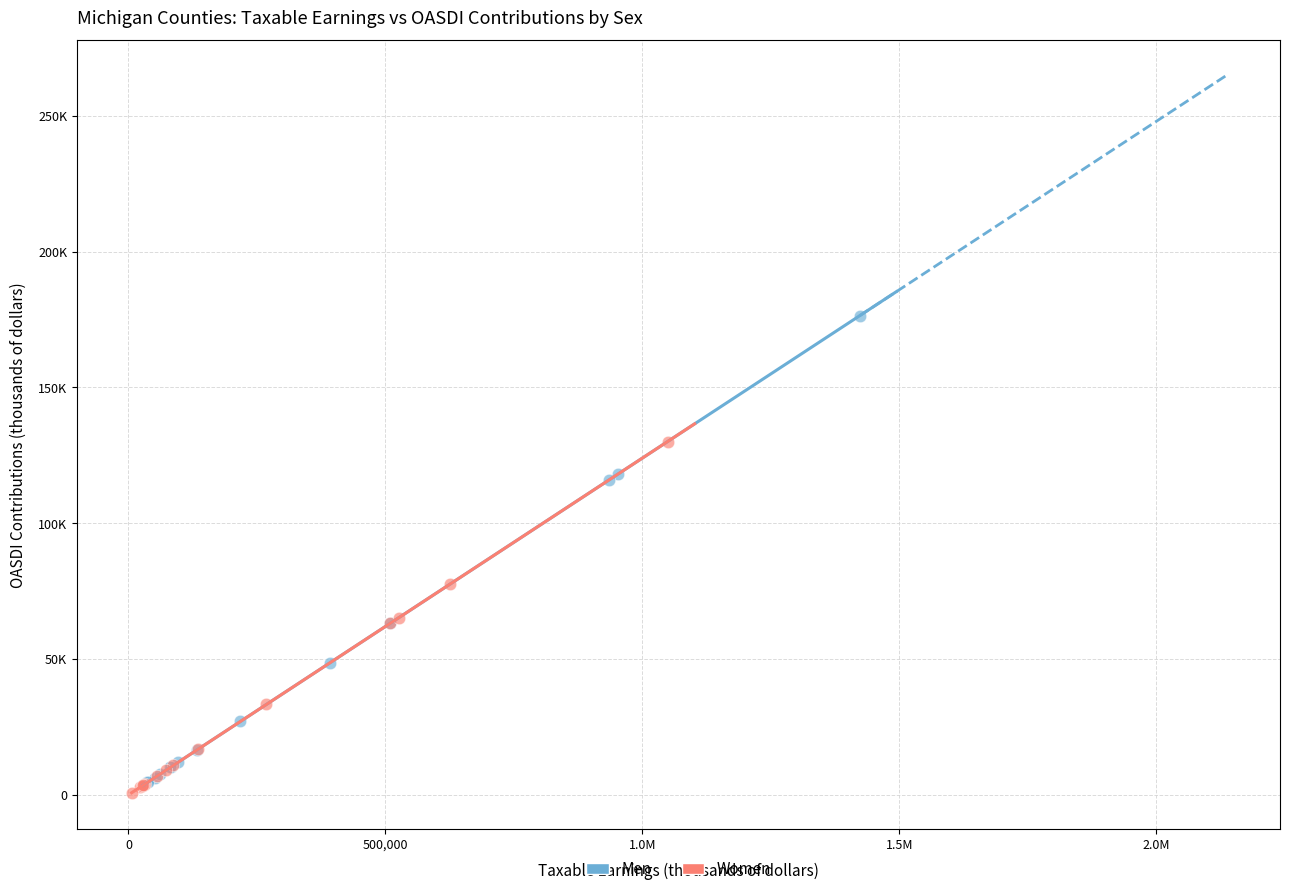

Which series reaches the minimum Y coordinate?

Women